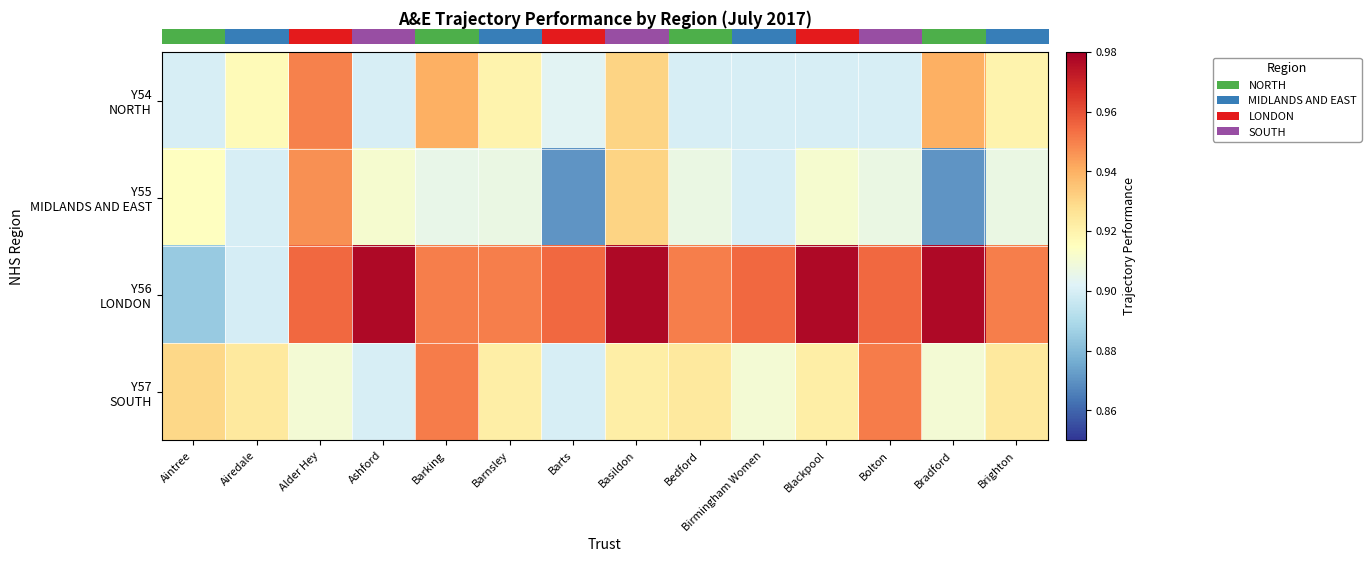

At which category is the sum across all series the highest?

Alder Hey